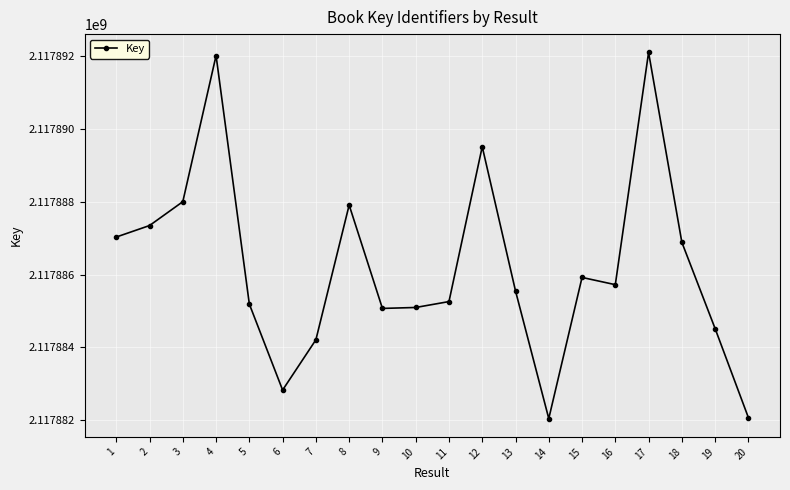

What is the change in value from 1 to 9?

-1963